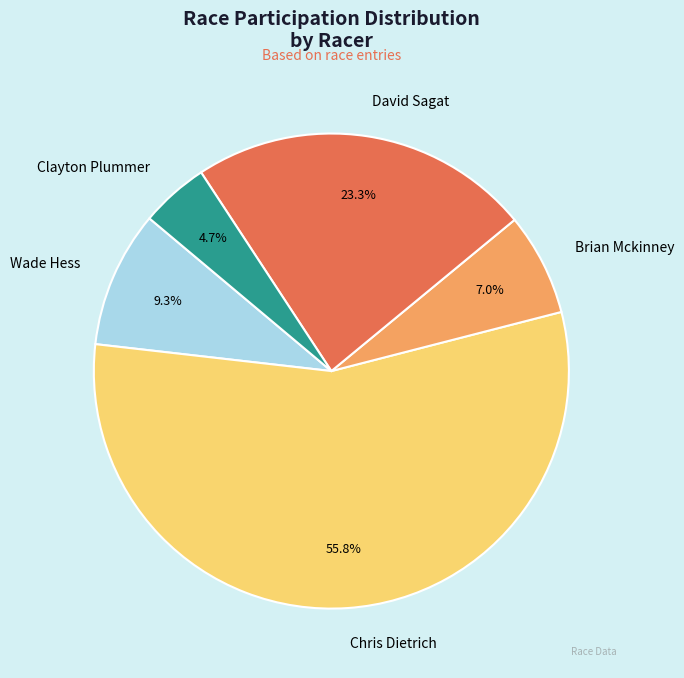

What is the ratio of the value at Wade Hess to the value at Clayton Plummer?

2.0